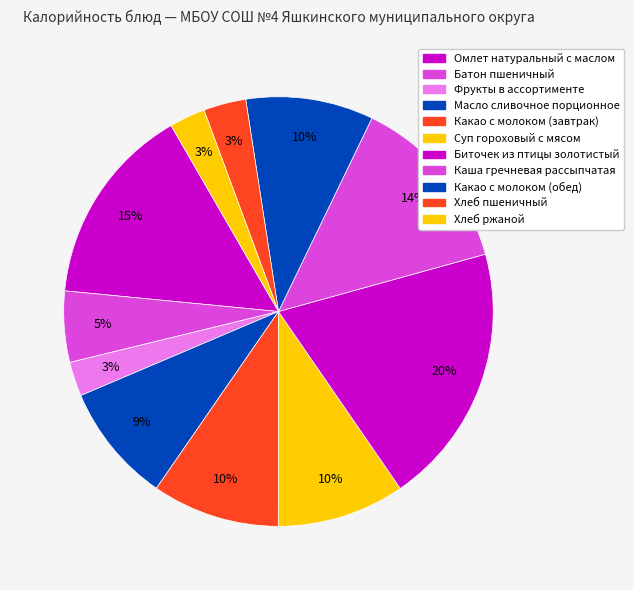

What is the change in value from Батон пшеничный to Какао с молоком (завтрак)?

+62.6